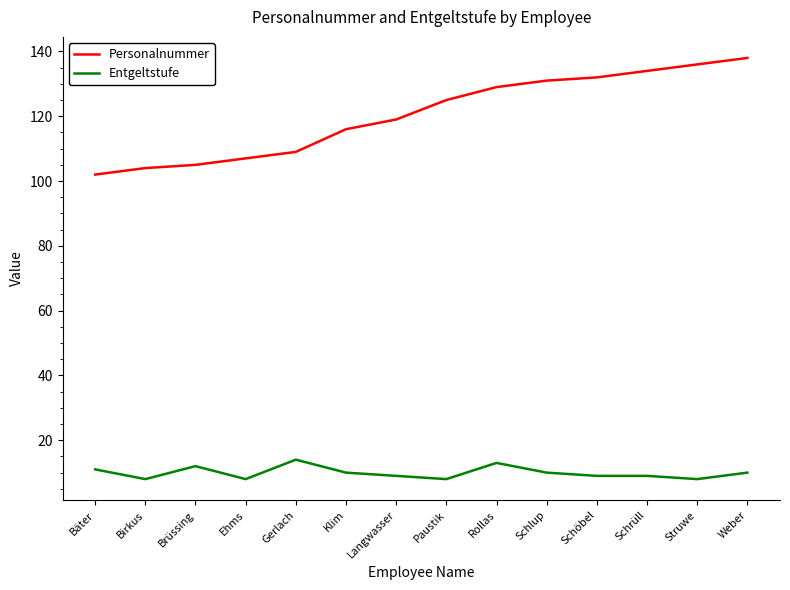

True or false: Entgeltstufe has a value of 9 at Schöbel.

True